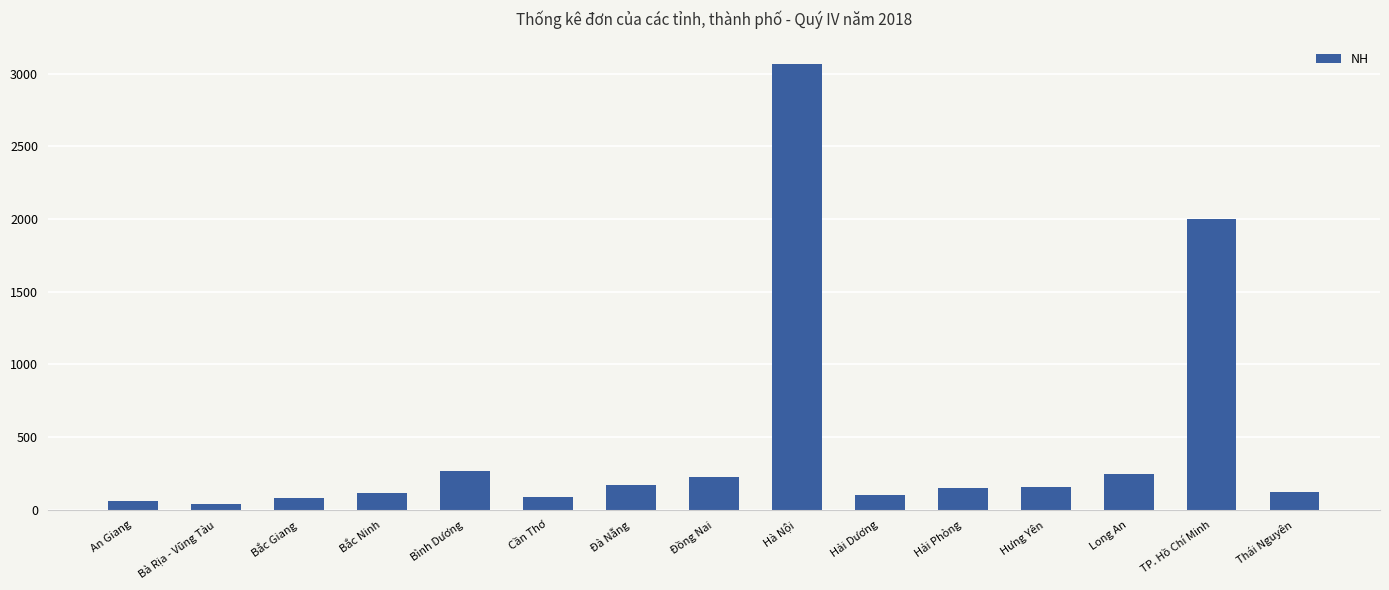

What is the change in value from Bắc Giang to Long An?

+164